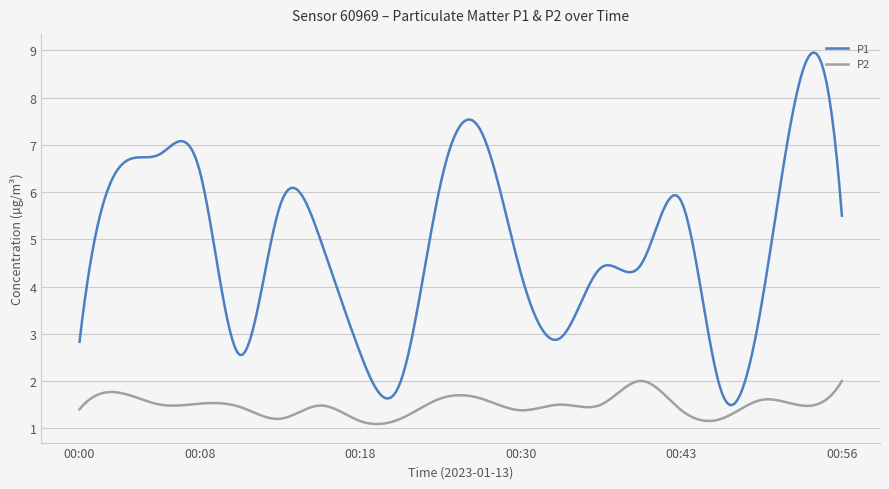

Rank the series by their average value, from highest to lowest.

P1, P2